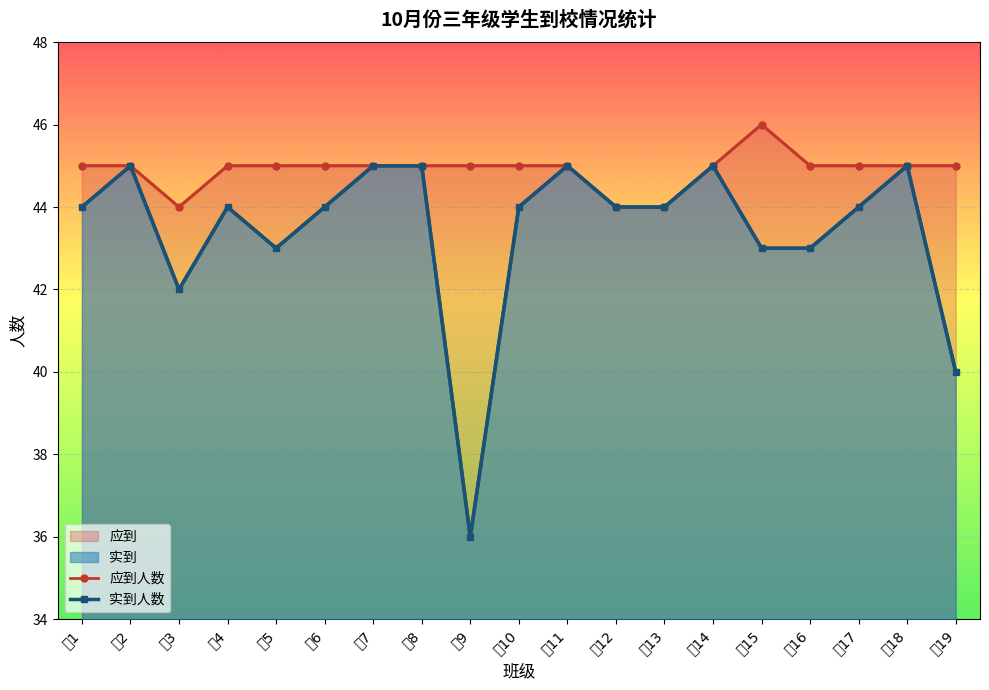

How many data points are above 44?

6